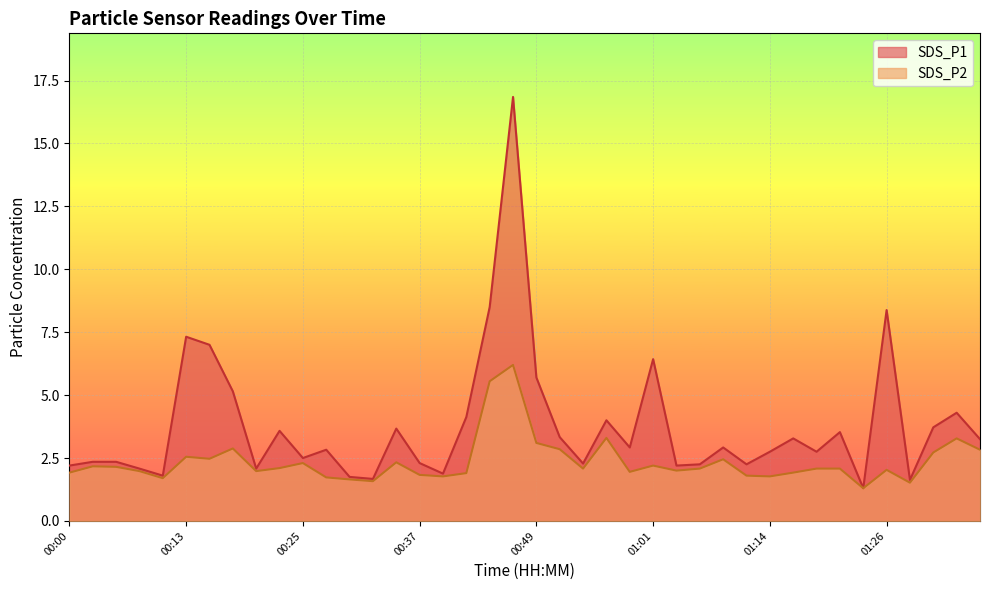

In SDS_P2, how many points are higher than both neighbors (excluding endpoints)?

11